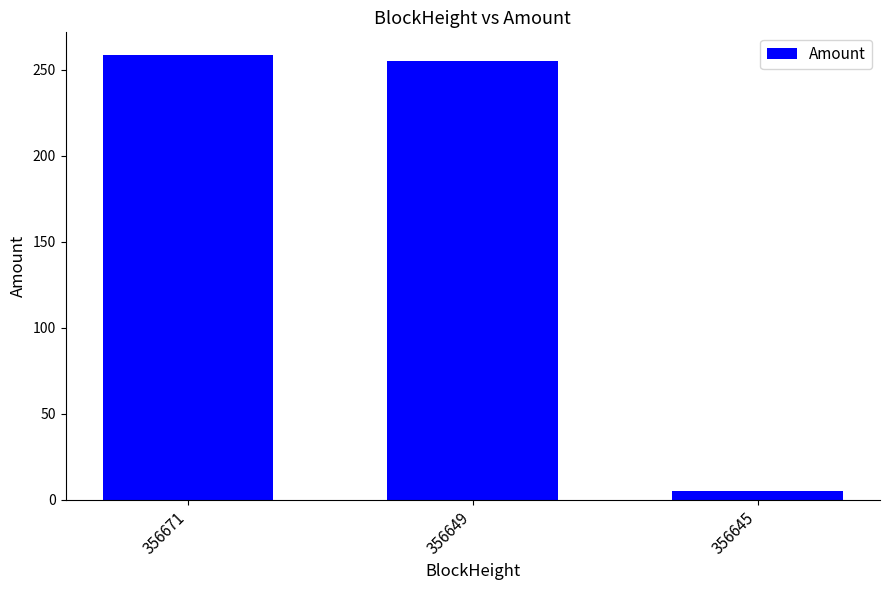

Where does the data first go above 255?

356671